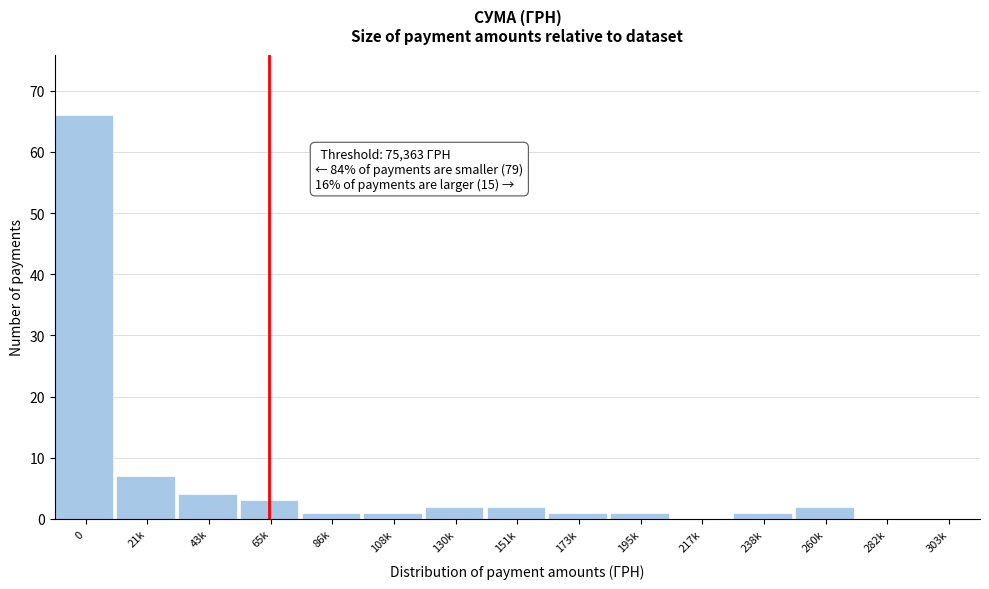

Reading left to right, transcribe all the data shown in this chart.

0=66	21k=7	43k=4	65k=3	86k=1	108k=1	130k=2	151k=2	173k=1	195k=1	217k=0	238k=1	260k=2	282k=0	303k=0